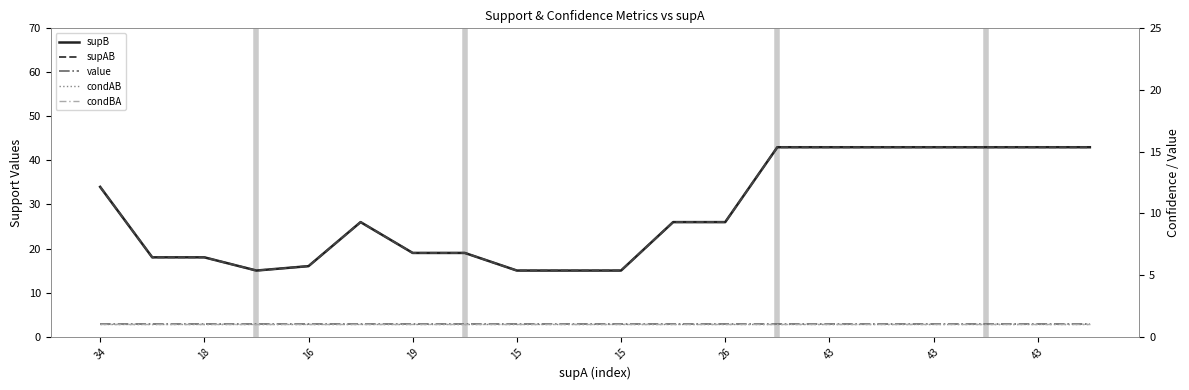

True or false: supB has more than 2 interior local peaks.

False